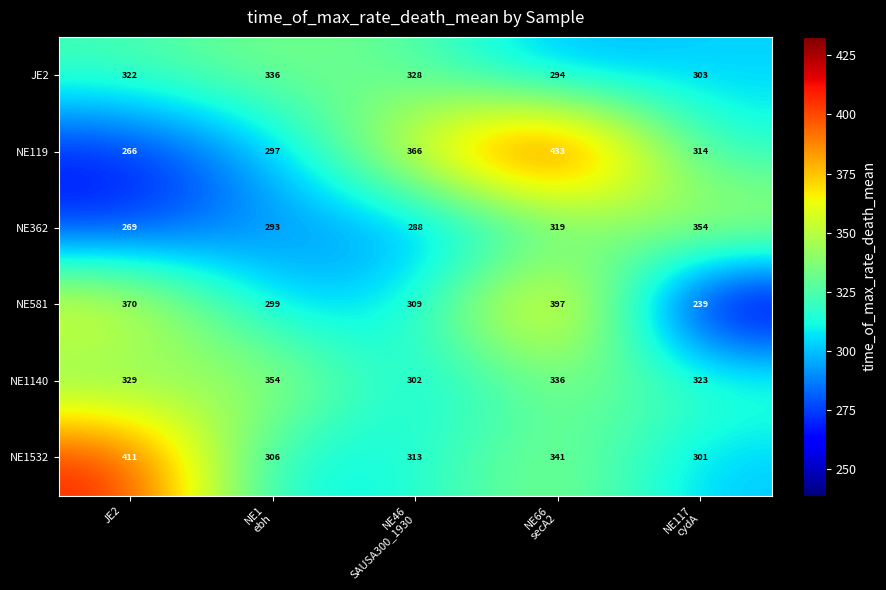

Reading right to left, extract all data points from this chart.

JE2: 303	294	328	336	322
NE119: 314	433	366	297	266
NE362: 354	319	288	293	269
NE581: 239	397	309	299	370
NE1140: 323	336	302	354	329
NE1532: 301	341	313	306	411